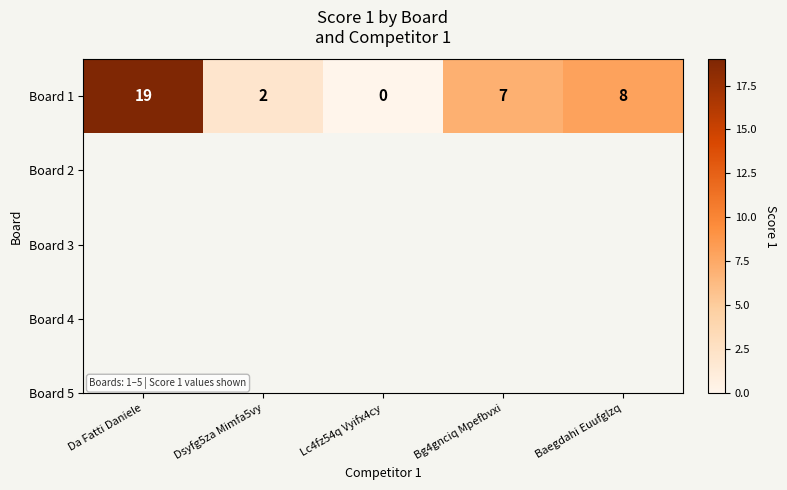

What is the difference between the second highest and second lowest values?

6